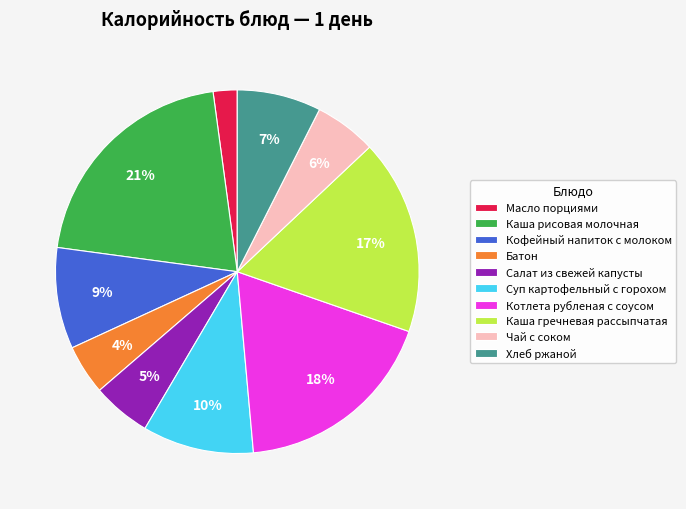

Approximately how many times larger is the value at Котлета рубленая с соусом compared to Каша рисовая молочная?

0.9